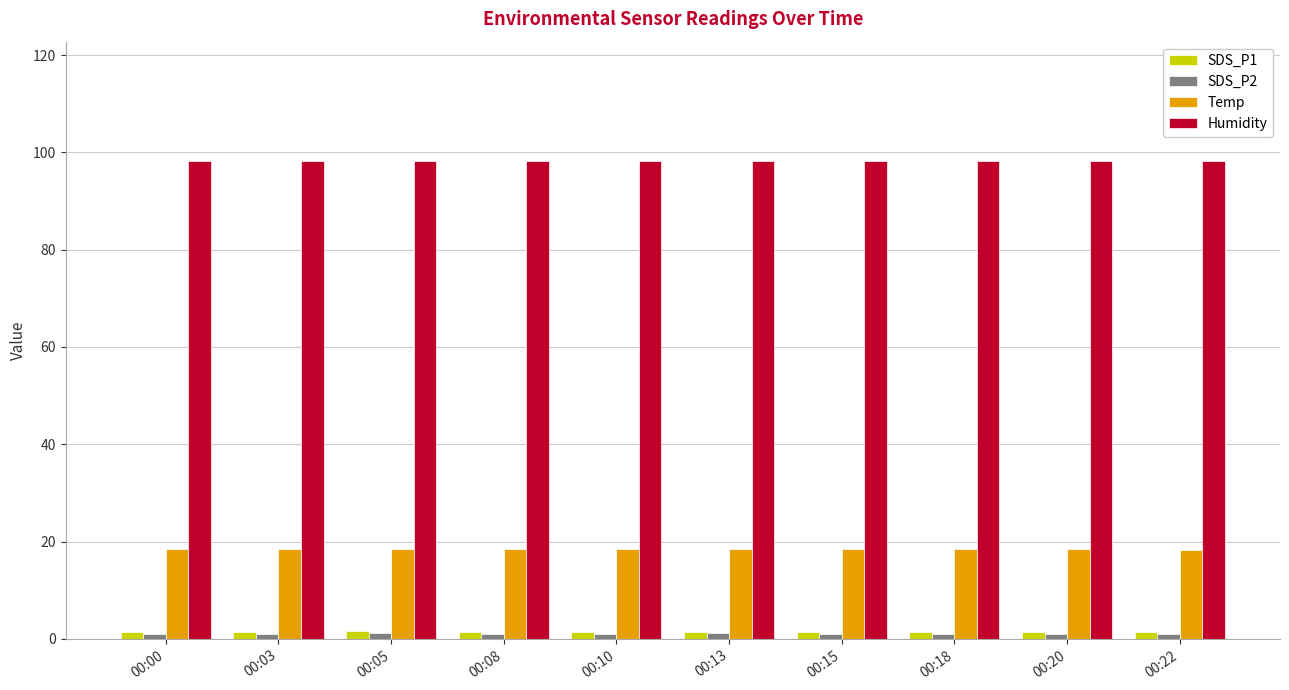

What is the difference between the highest and lowest values at 00:10?

97.2